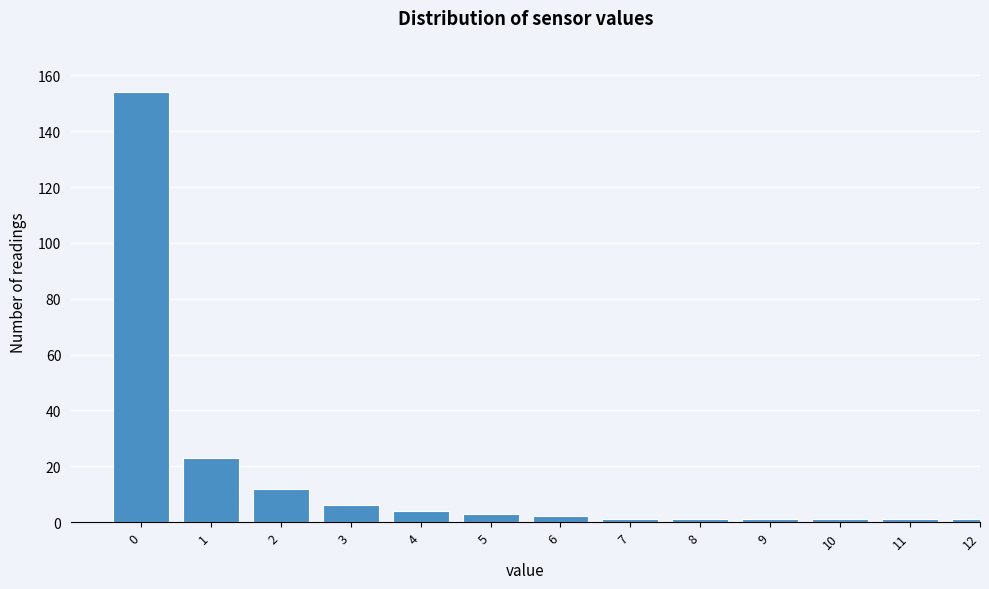

Reading left to right, transcribe all the data shown in this chart.

0=154	1=23	2=12	3=6	4=4	5=3	6=2	7=1	8=1	9=1	10=1	11=1	12=1